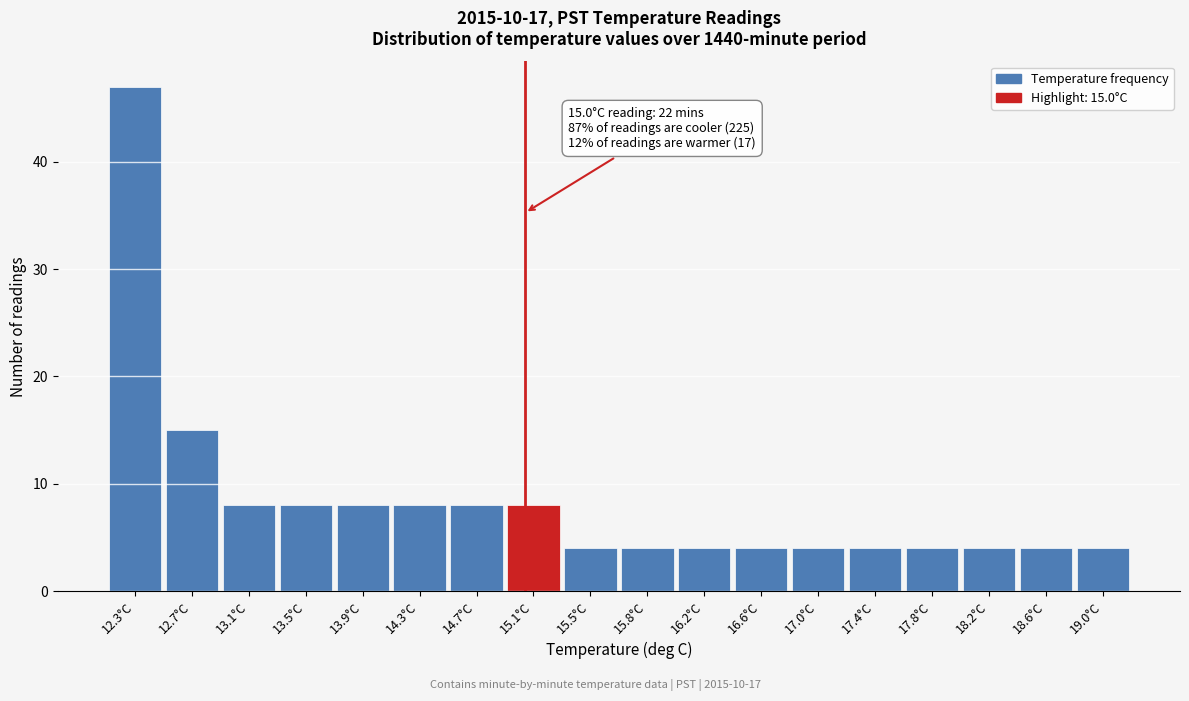

Over which range of the x-axis is the bar tallest?

12.10 to 12.50